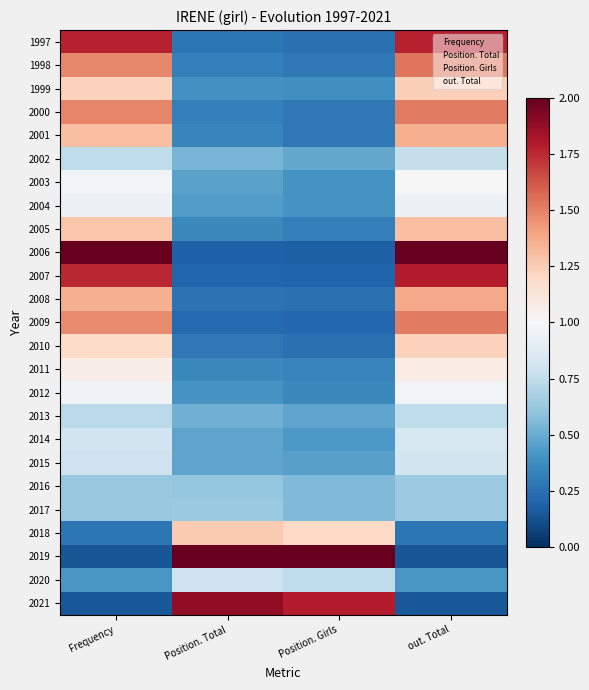

What is the greatest value displayed?

2.0